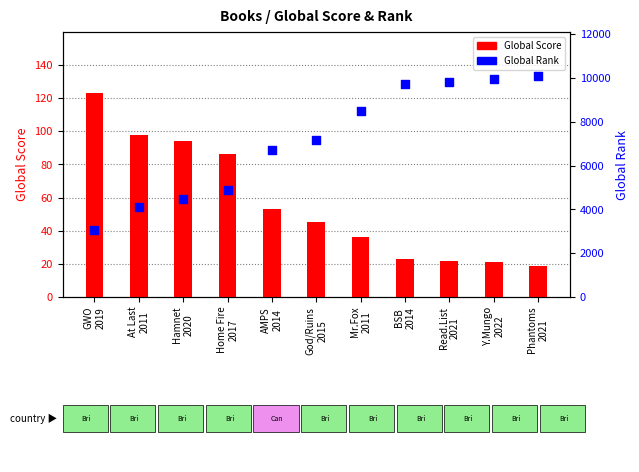

Which series has the largest total across all categories?

Global Rank